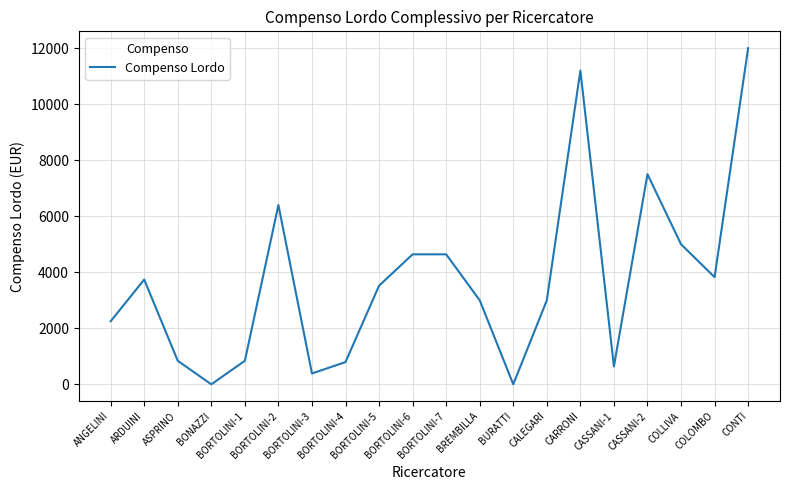

What is the maximum value shown in the chart?

12000